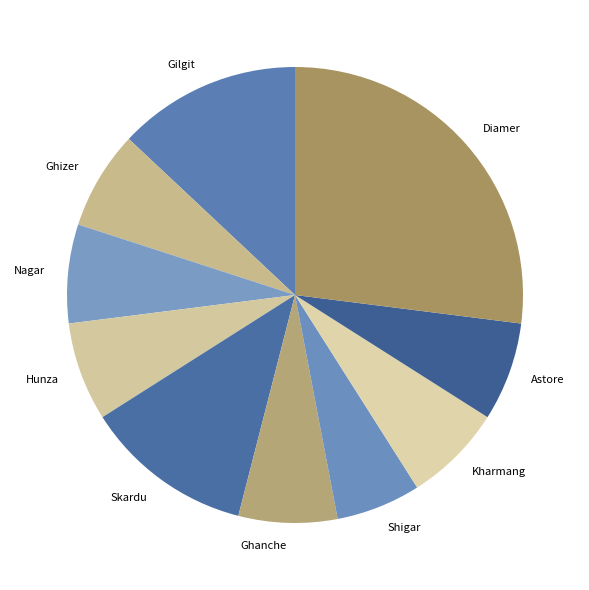

How many slices are in this pie chart?

10